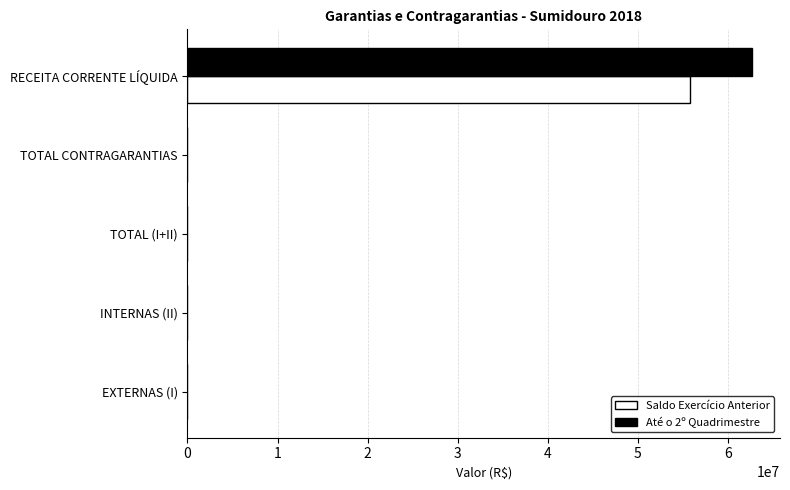

True or false: Até o 2º Quadrimestre has a value of 0.0 at EXTERNAS (I).

True